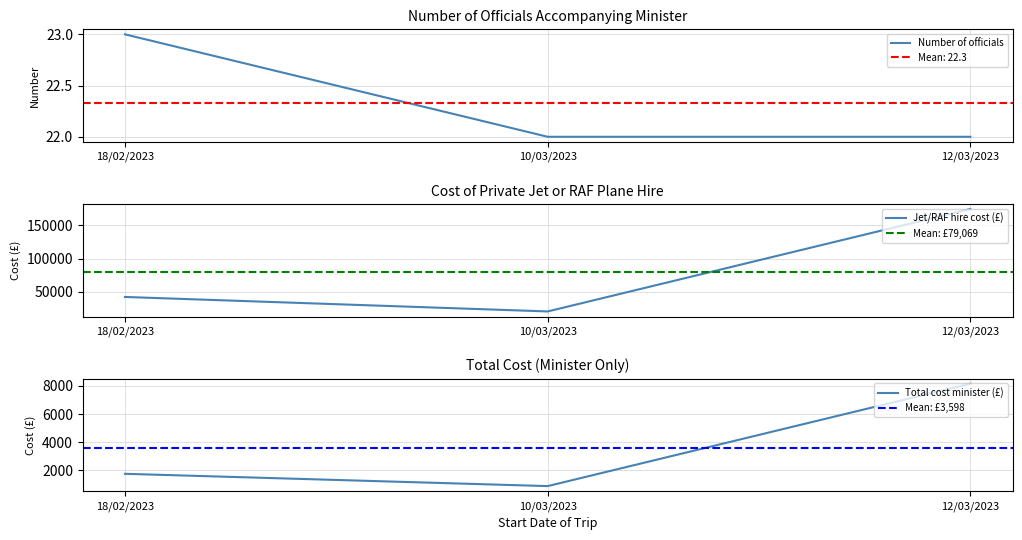

Does the chart have visible grid lines?

Yes